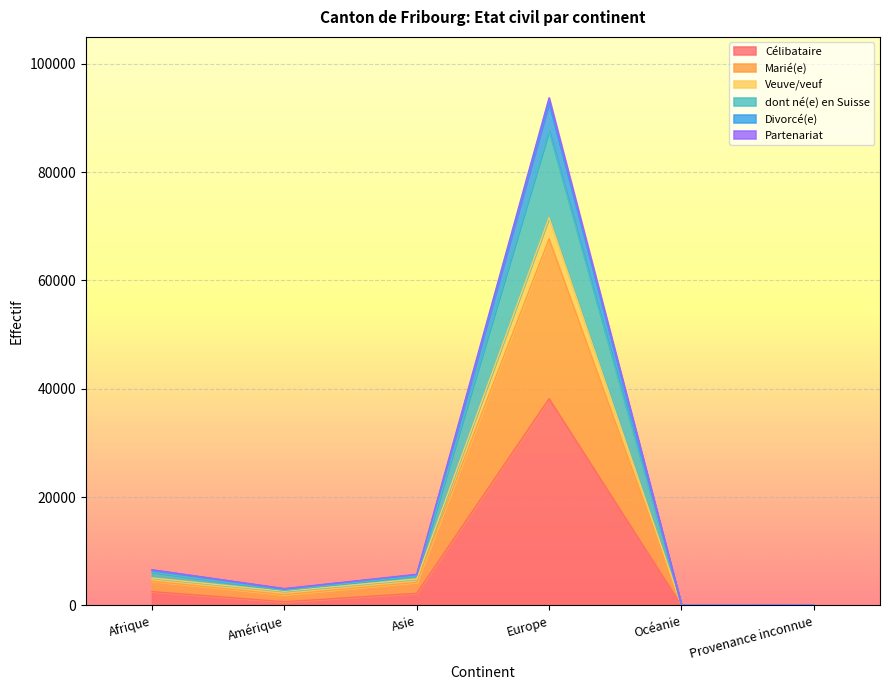

What is the label of the 3rd point from the left?

Asie